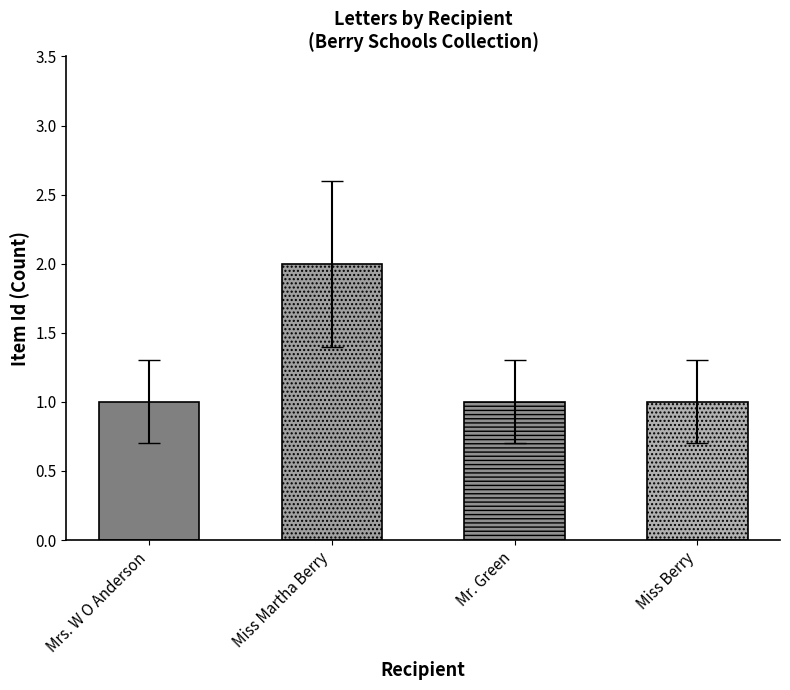

What is the sum of all values?

5